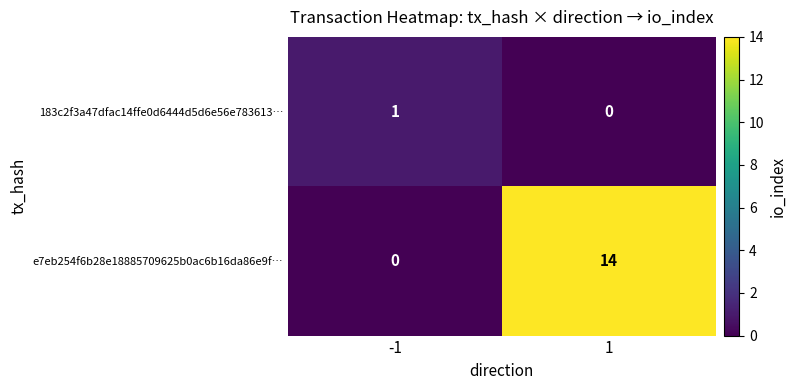

What is the difference between the e7eb254f6b28e18885709625b0ac6b16da86e9f… values at -1 and 1?

14